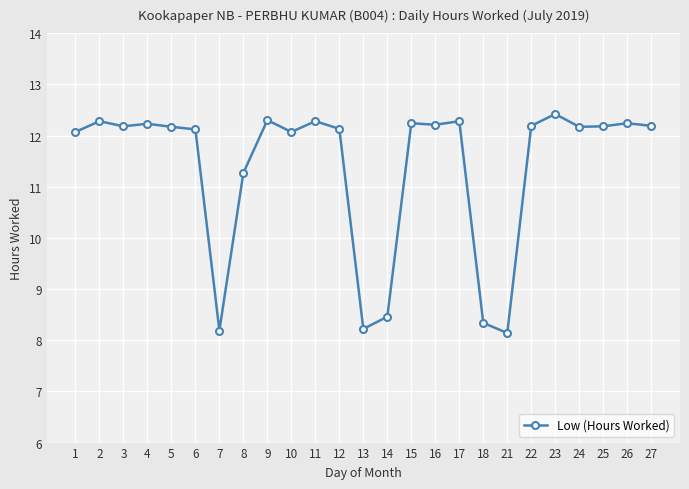

What is the difference between the maximum and minimum values?

4.3